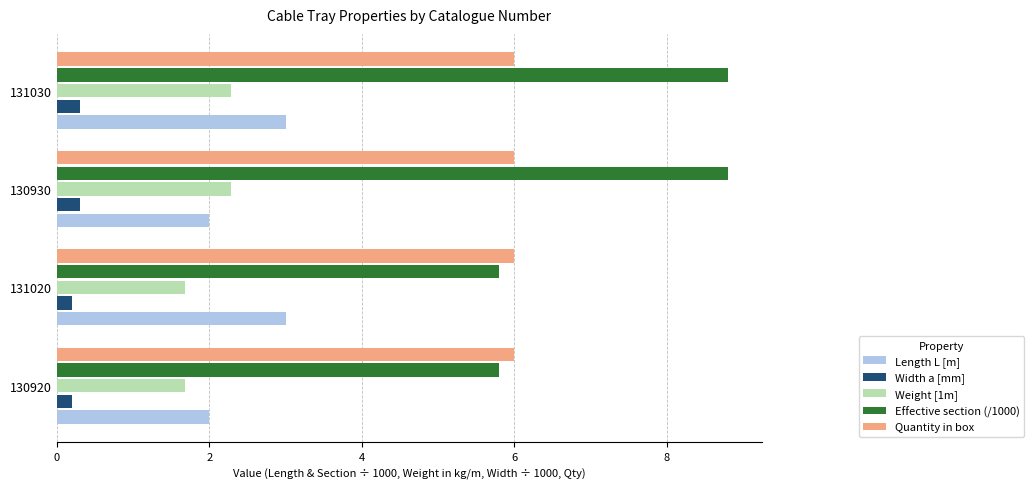

List the series in order of their peak value, lowest first.

Width a [mm], Weight [1m], Length L [m], Quantity in box, Effective section (/1000)